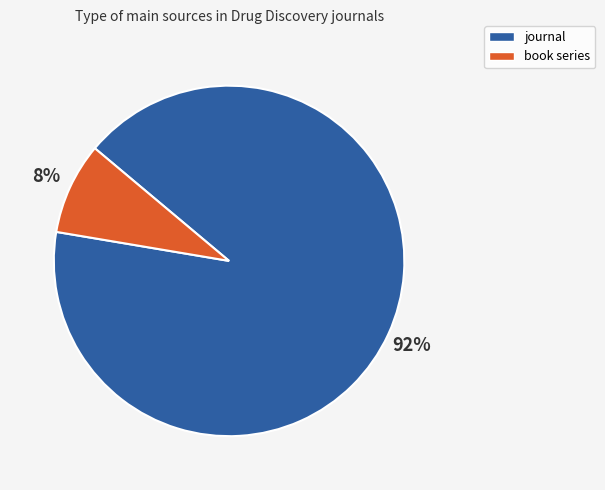

To the nearest percent, what is the average slice percentage?

50%